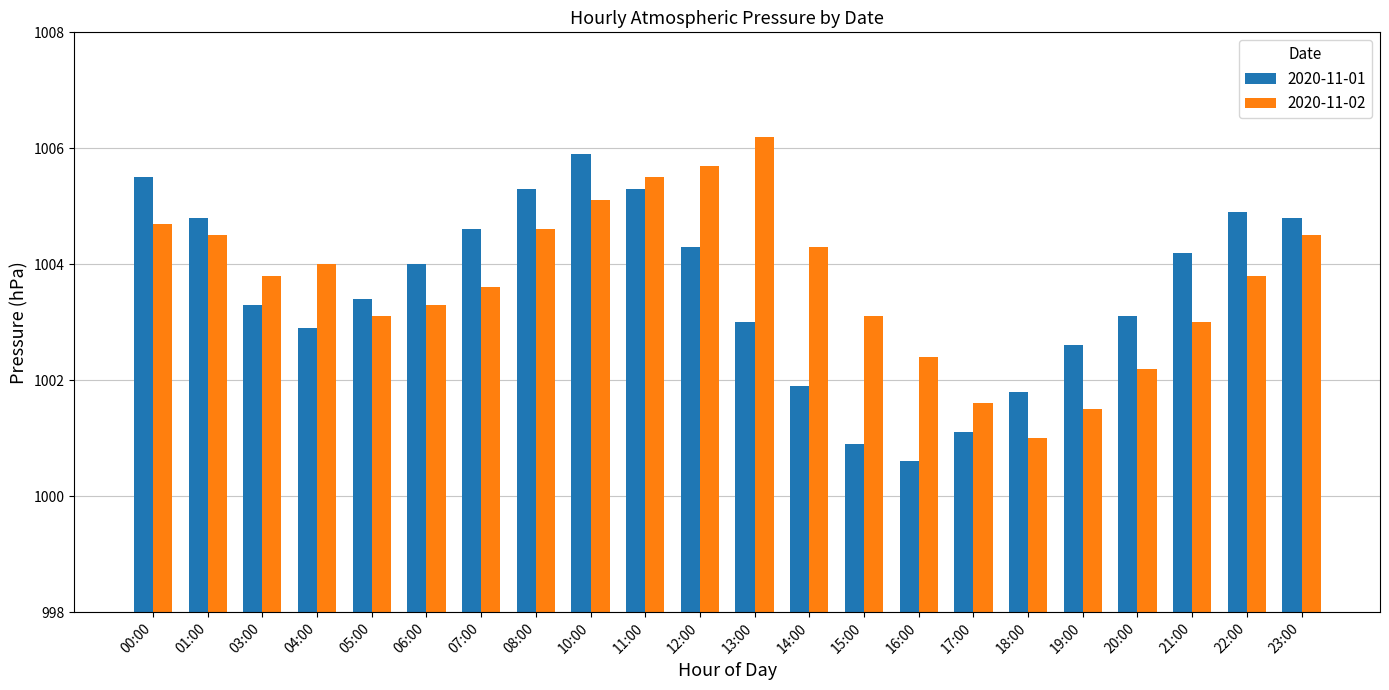

What is the sum of the 2020-11-01 values at 08:00 and 13:00?

2008.3